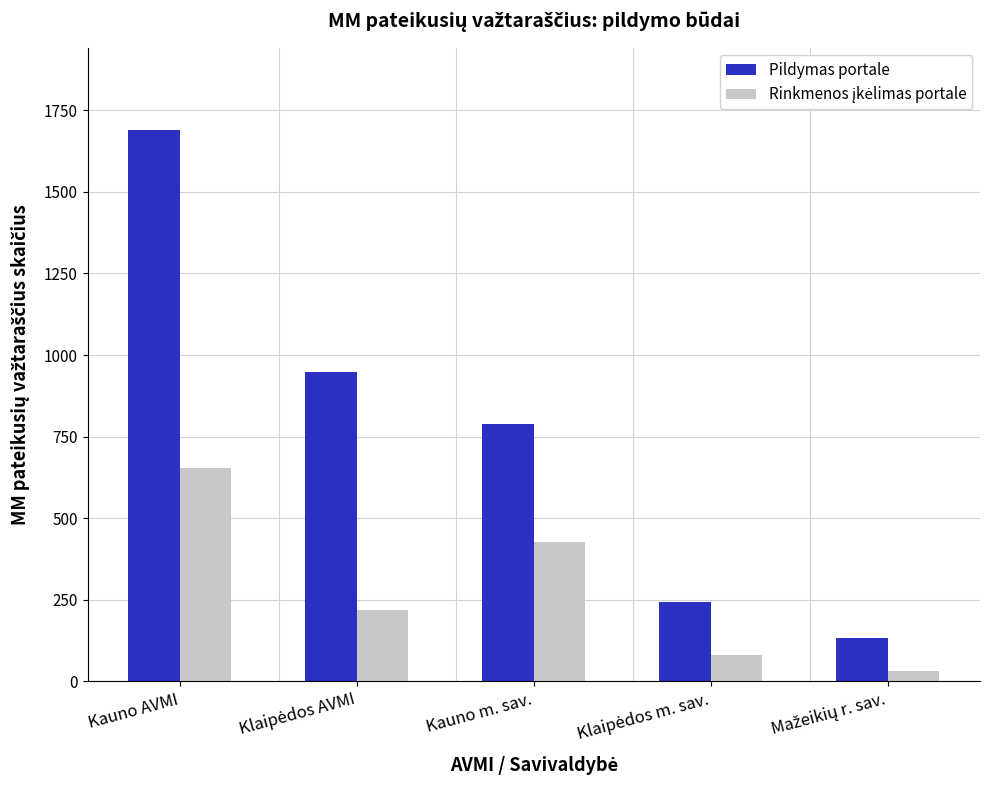

At which category is the sum across all series the highest?

Kauno AVMI